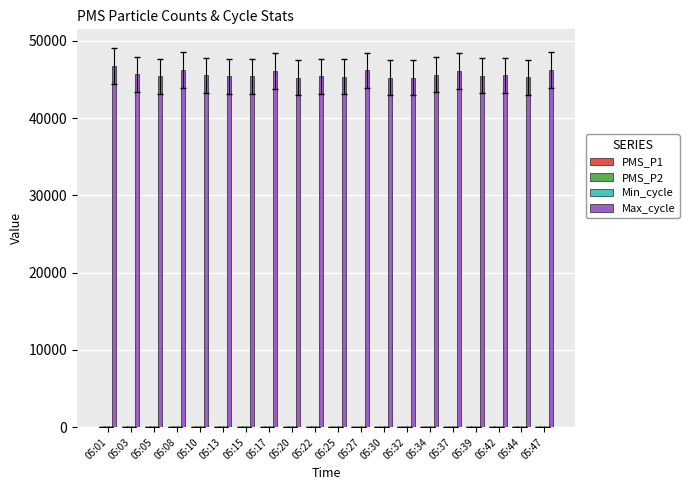

Which category has the highest value in the Max_cycle series?

05:01